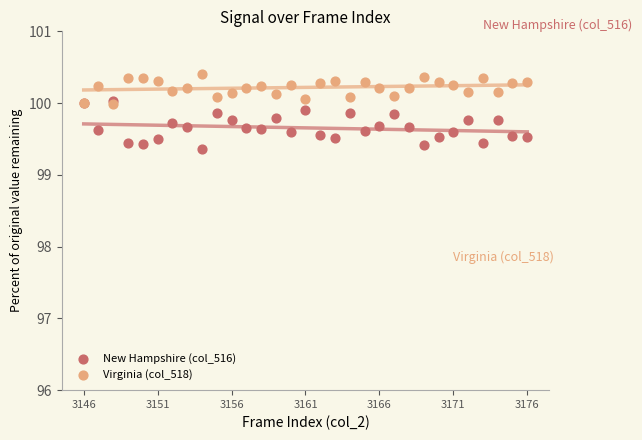

Across all series, what Y value is closest to 99?

99.4